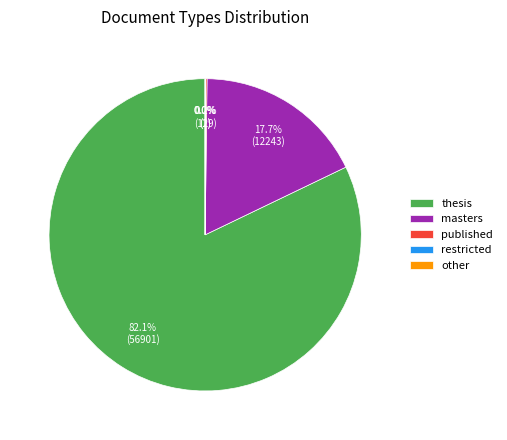

What portion of the pie excludes masters?

82.3%